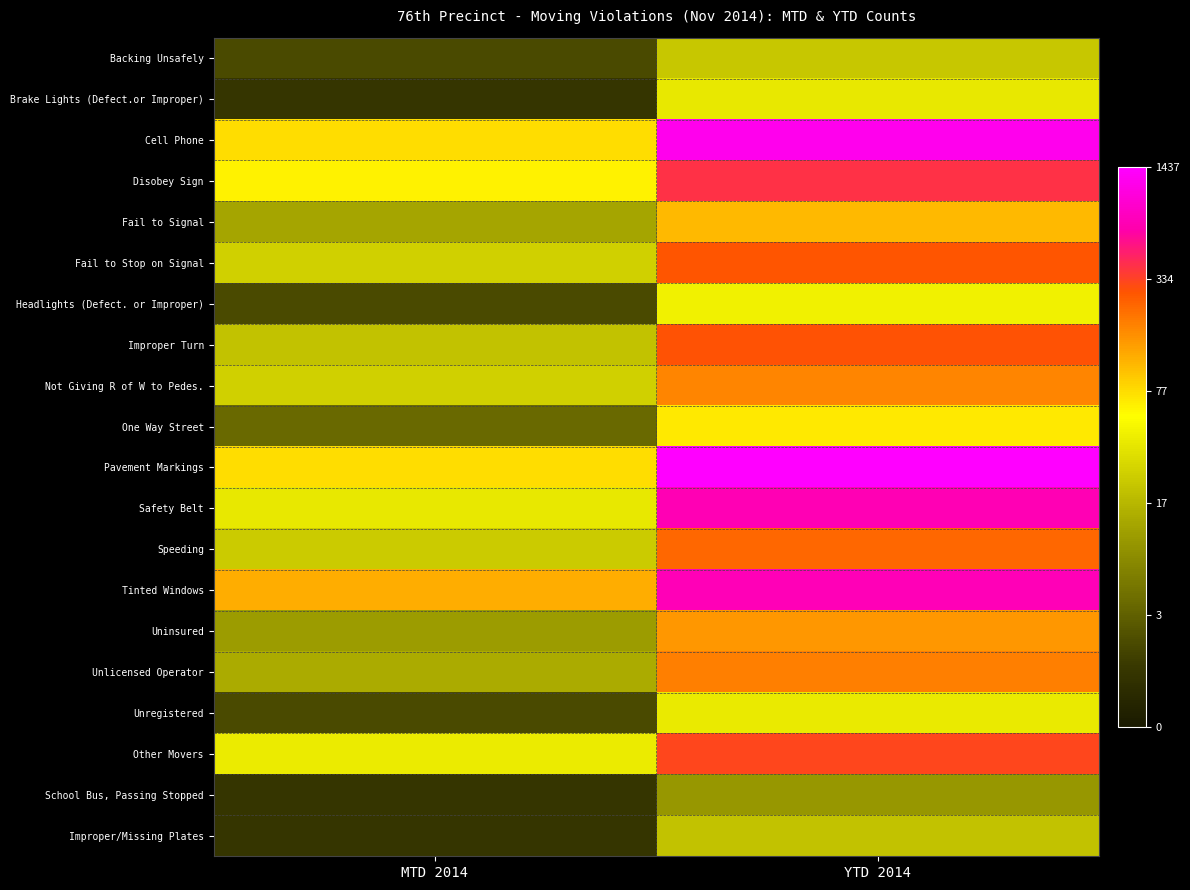

How many distinct data groups are displayed?

20